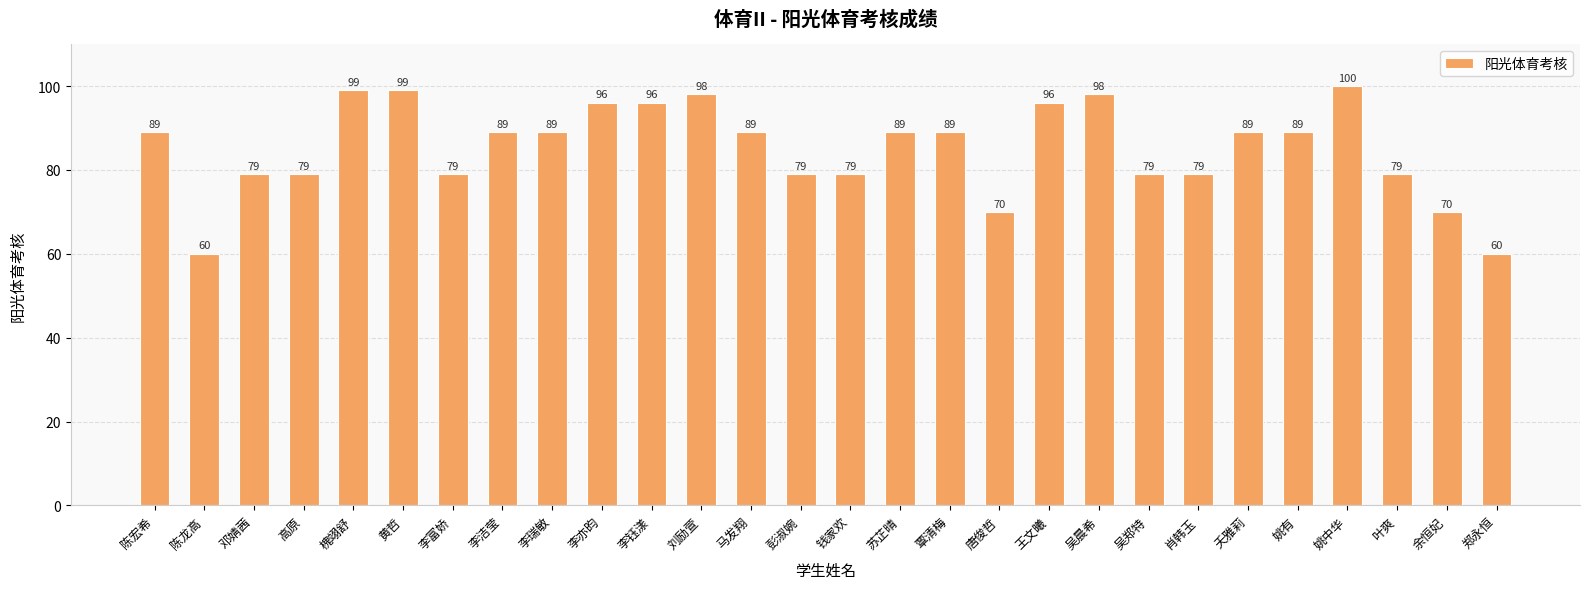

True or false: the data shows 49 at 彭淑婉.

False